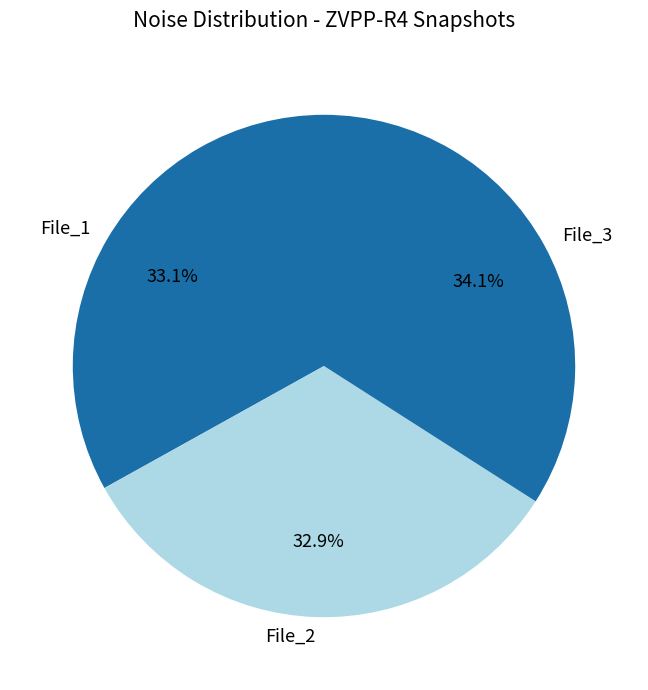

Does any single category account for the majority?

No